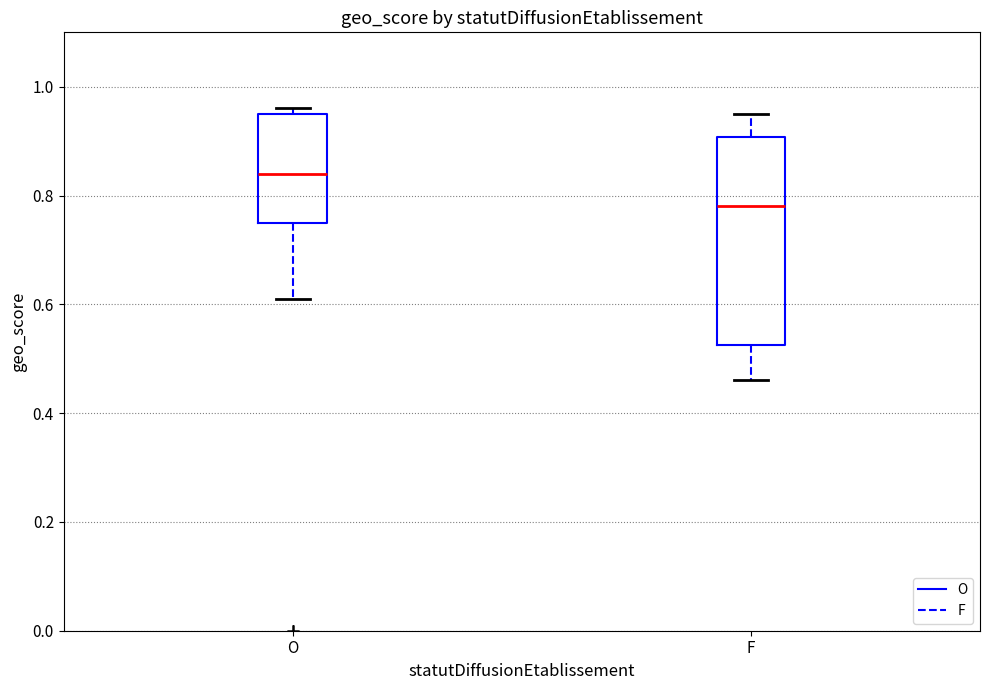

Reading left to right, read every box against the y-axis: the position of its median line, the range the box covers, and the ends of its whiskers. The values are not printed on the chart, so give them approximately, as read against the axis.

O: median 0.84, box 0.76 to 0.96, whiskers 0.62 to 0.96 (just above the box's upper edge)
F: median 0.78, box 0.52 to 0.90, whiskers 0.46 to 0.96